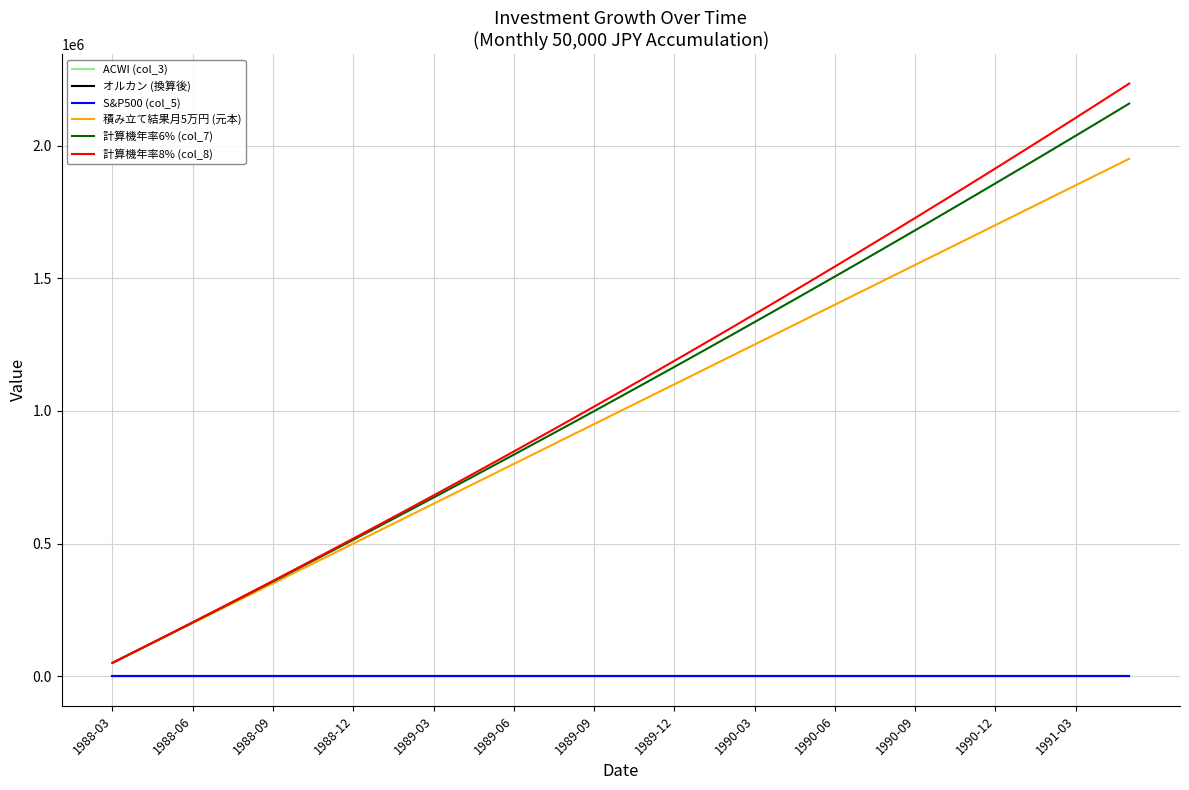

What is the maximum value shown in the chart?

2233357.0